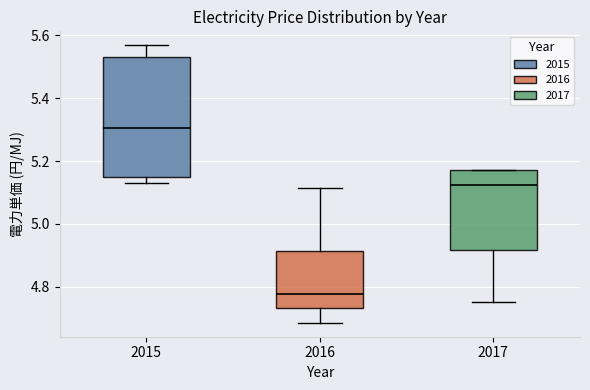

Comparing the boxes themselves (not the whiskers), which one is the tallest?

2015